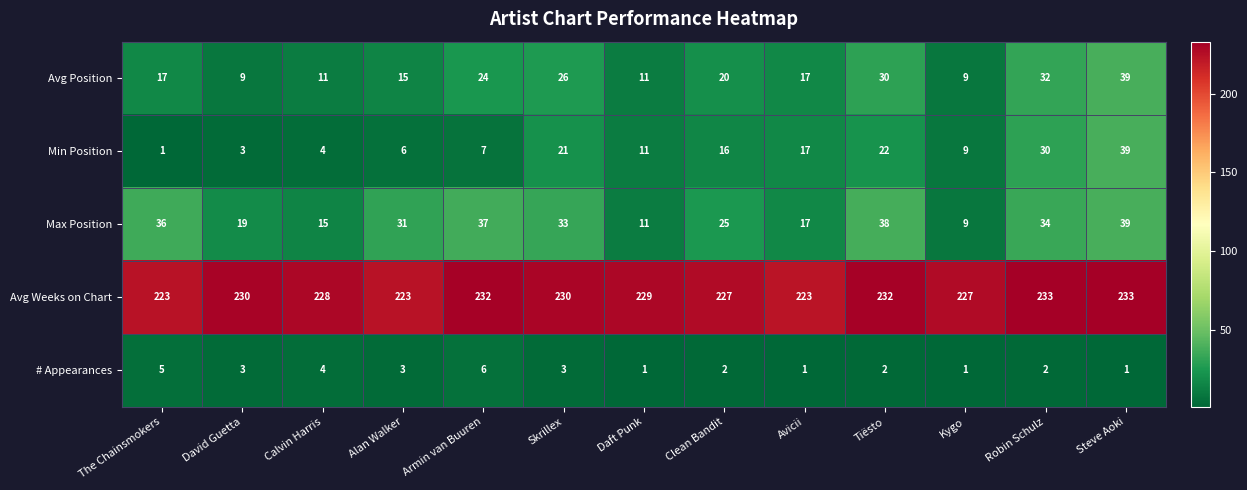

True or false: Avg Position has a value of 14 at Armin van Buuren.

False